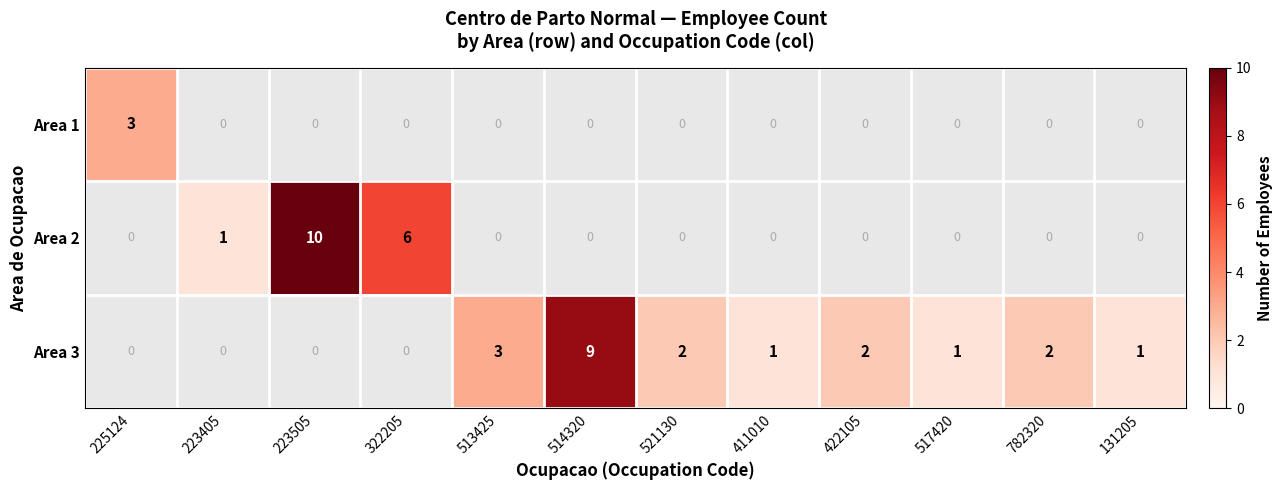

Count the number of categories in the chart.

12